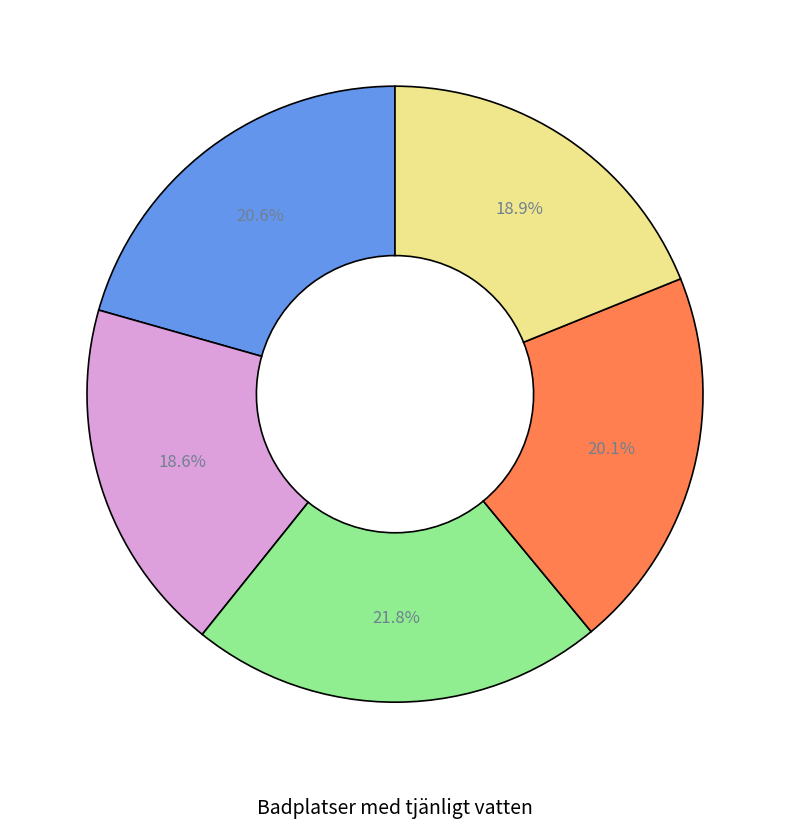

Is there any slice that represents more than half of the pie?

No